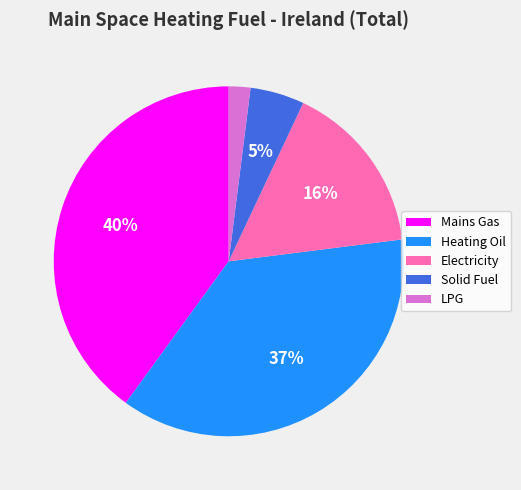

True or false: Mains Gas accounts for 40% of the total.

True